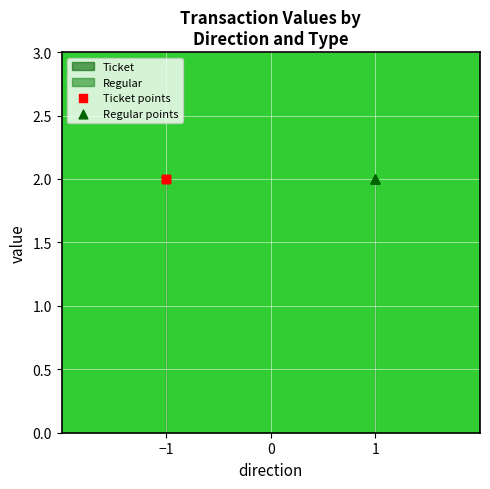

Which series contains the lowest Y value?

Ticket